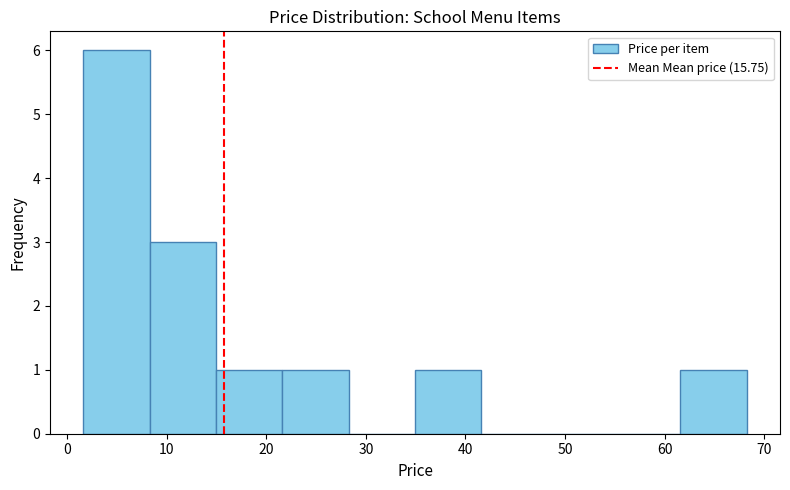

Reading left to right, transcribe this chart: for each bar, give the range it covers on the x-axis and its height. Neither the bar edges nor the heights are printed on the chart, so give them approximately, as read against the axes.

2 to 8: 6
8 to 15: 3
15 to 22: 1
22 to 28: 1
28 to 35: 0
35 to 42: 1
42 to 48: 0
48 to 55: 0
55 to 62: 0
62 to 68: 1